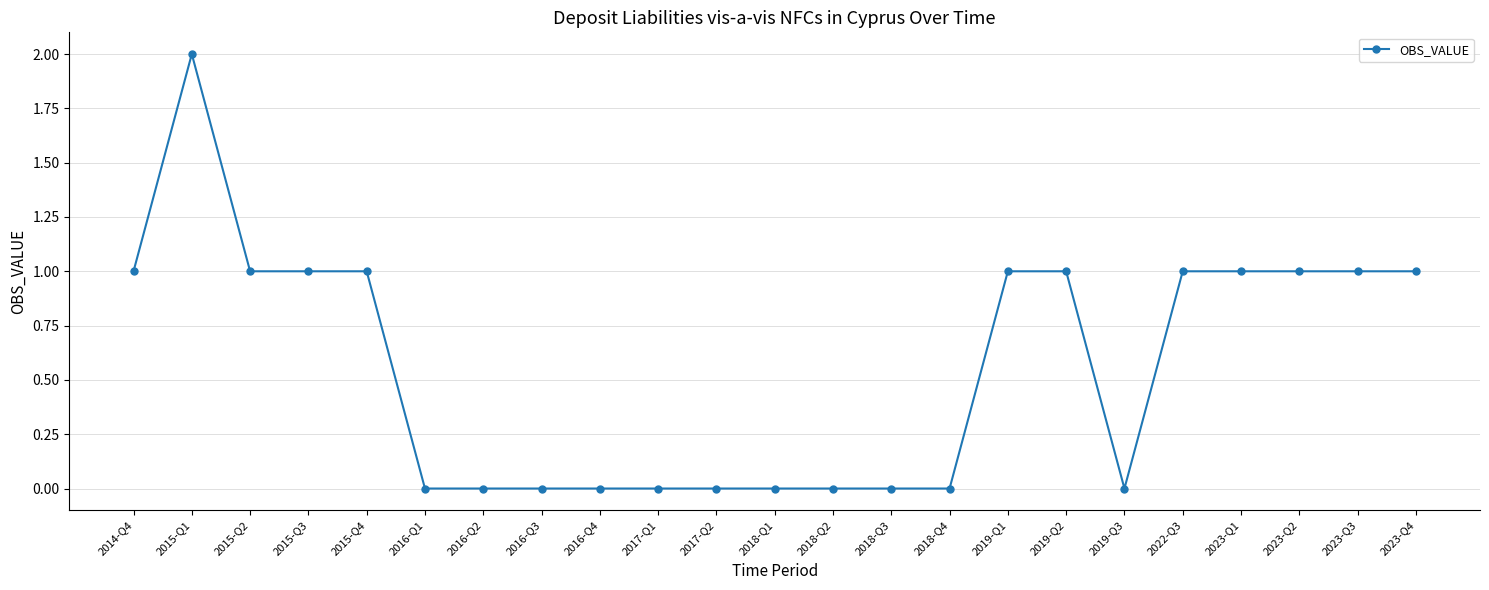

True or false: there are more than 0 points higher than both neighbors.

True